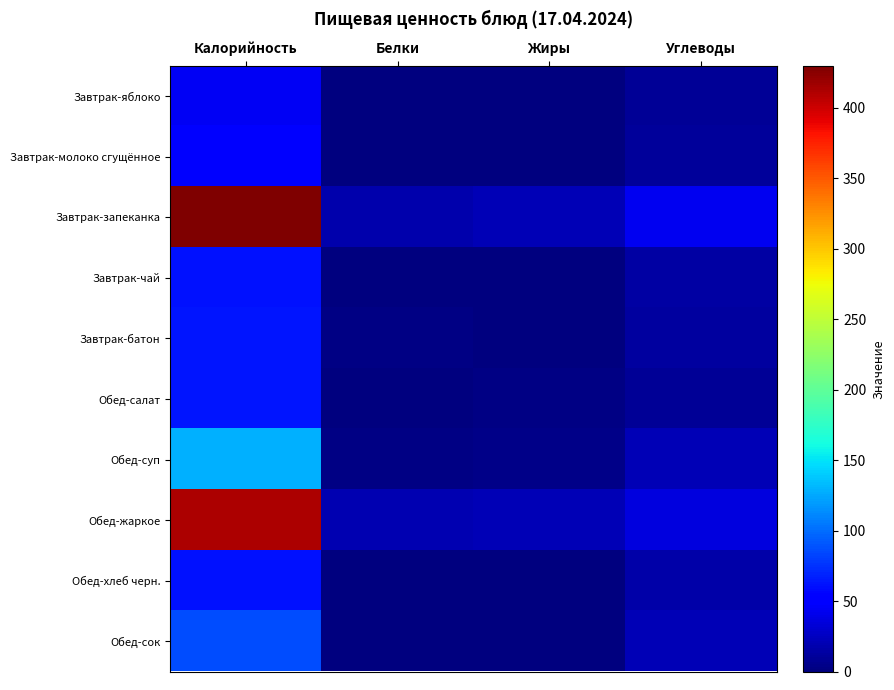

Count the number of categories in the chart.

4